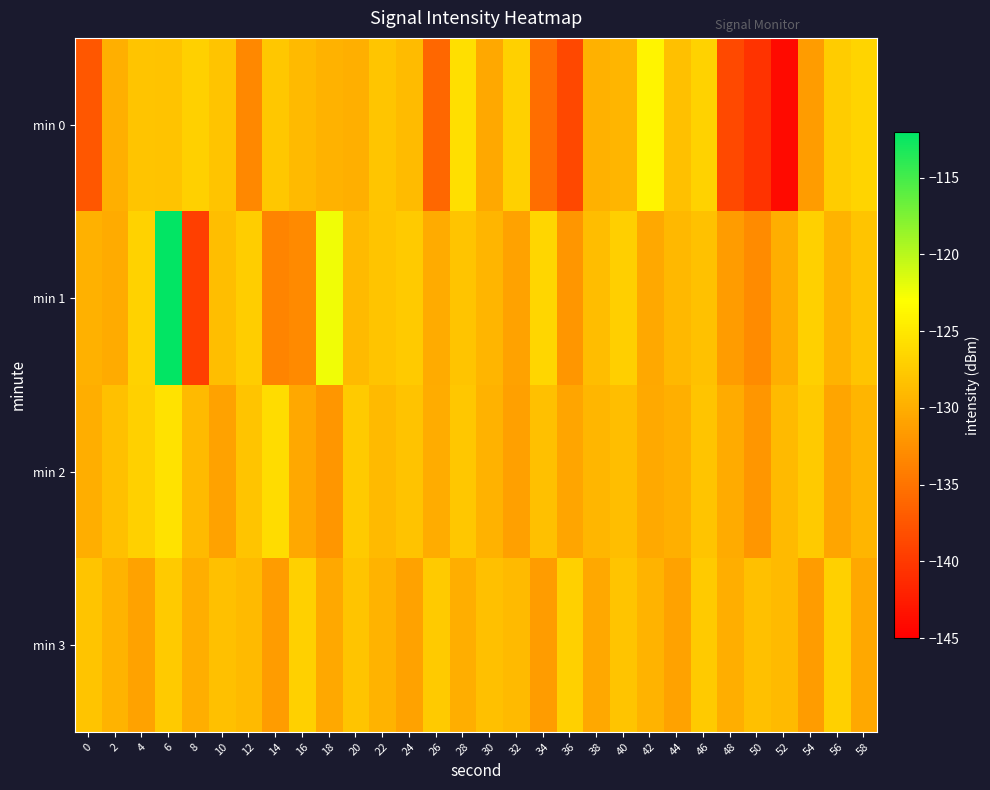

List the series in order of their peak value, highest first.

min 1, min 0, min 2, min 3